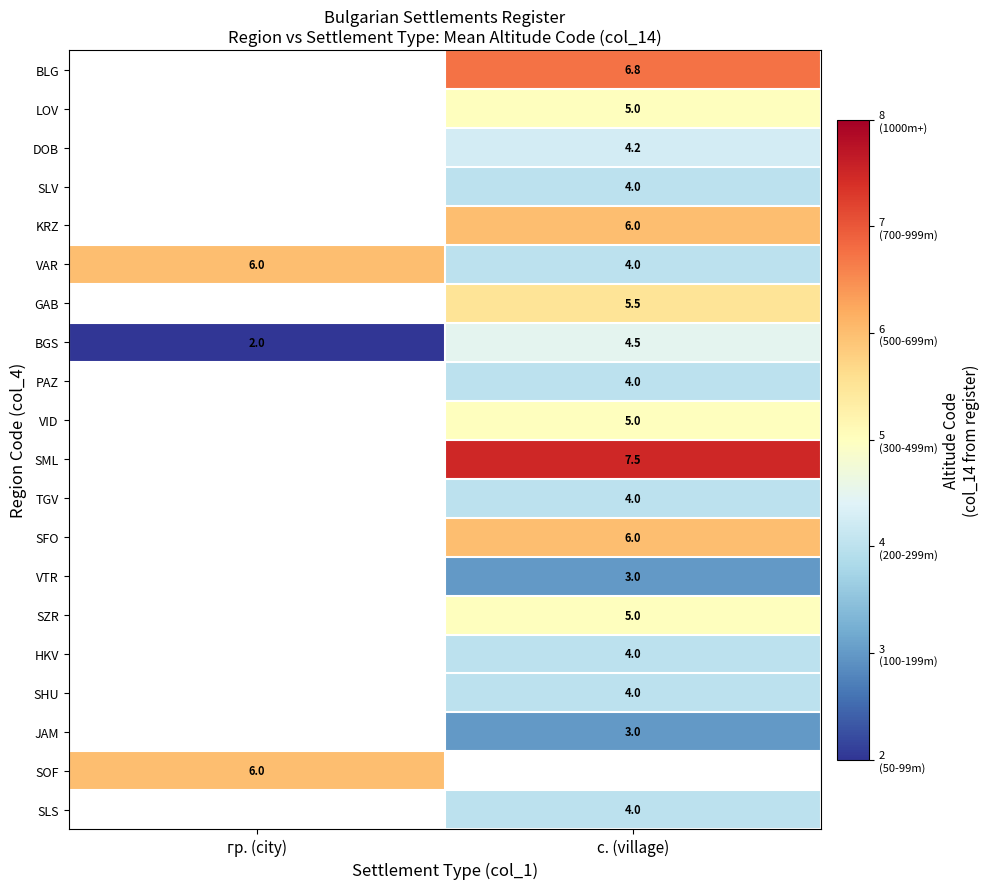

The value of SLS at с. (village) is 5.5. True or false?

False